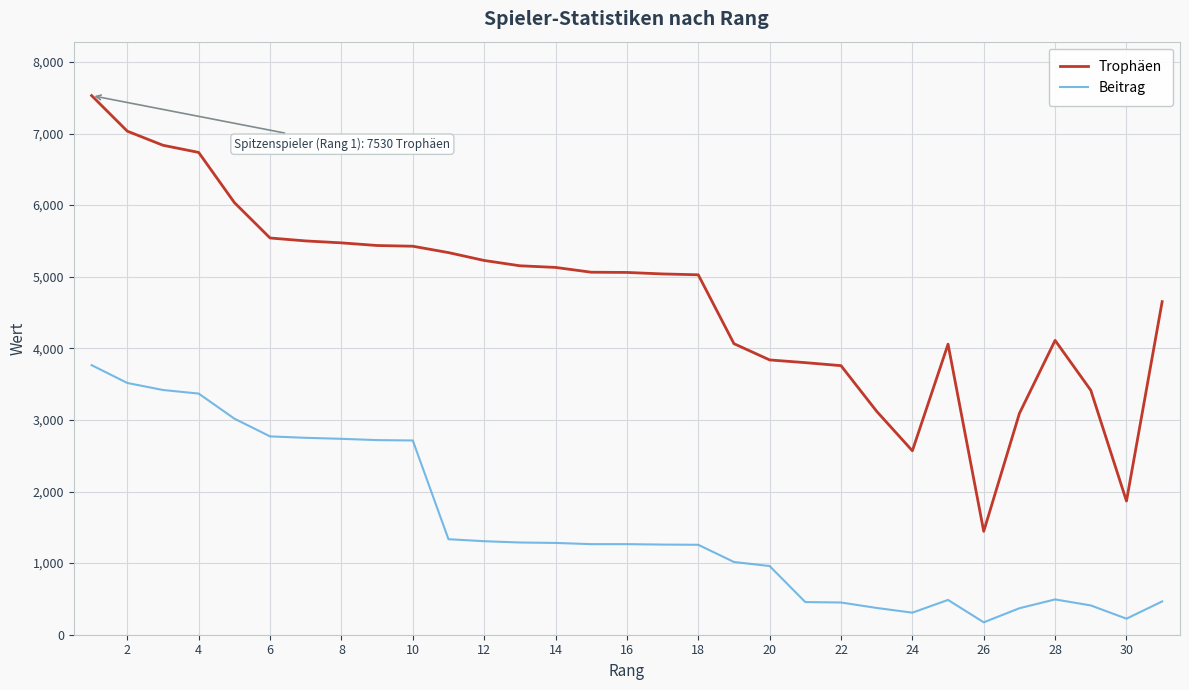

True or false: Beitrag and Trophäen cross at least once.

False